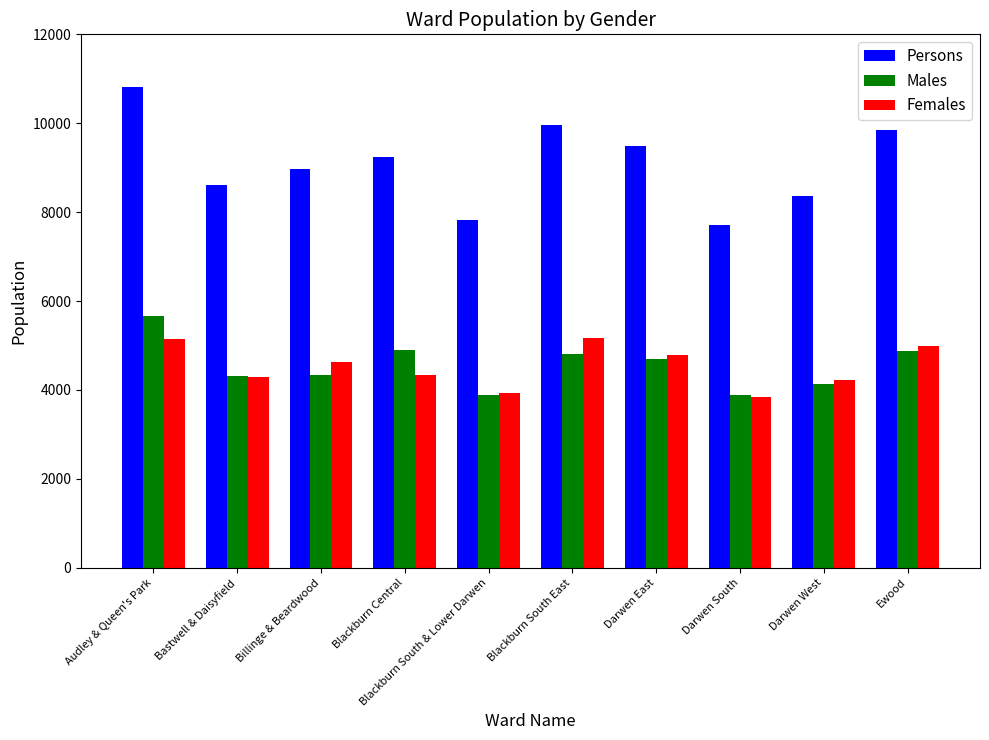

What is the average value of the Females series?

4533